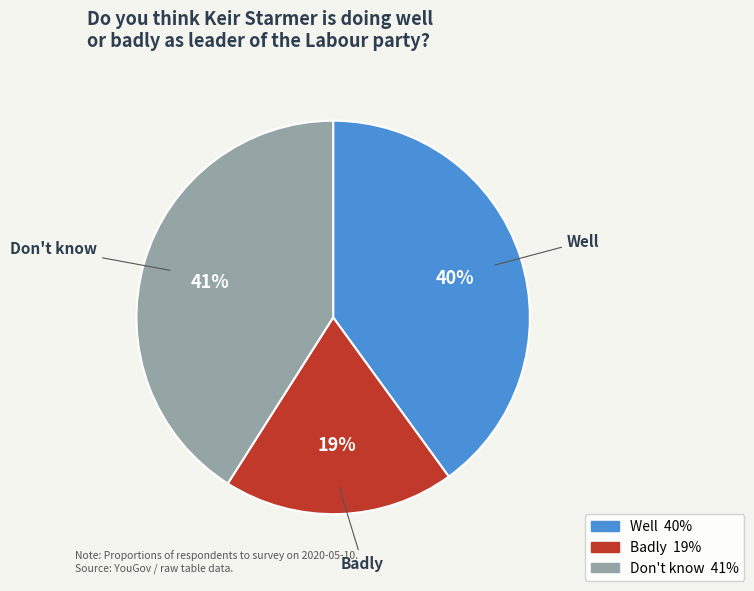

Rank the categories by value from highest to lowest.

Don't know, Well, Badly